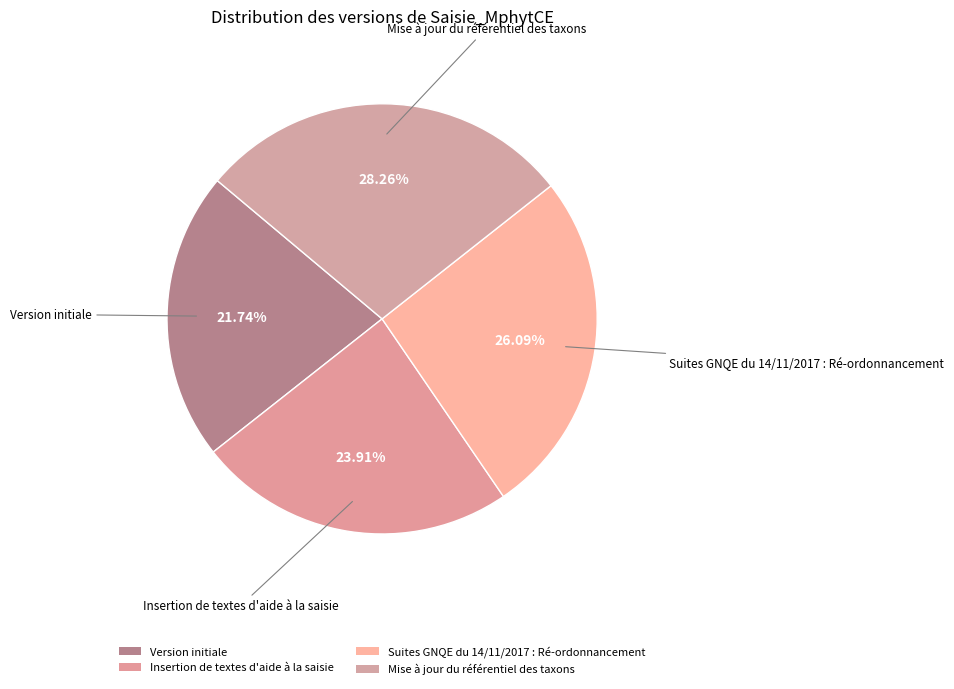

Which slice is the largest?

Mise à jour du référentiel des taxons